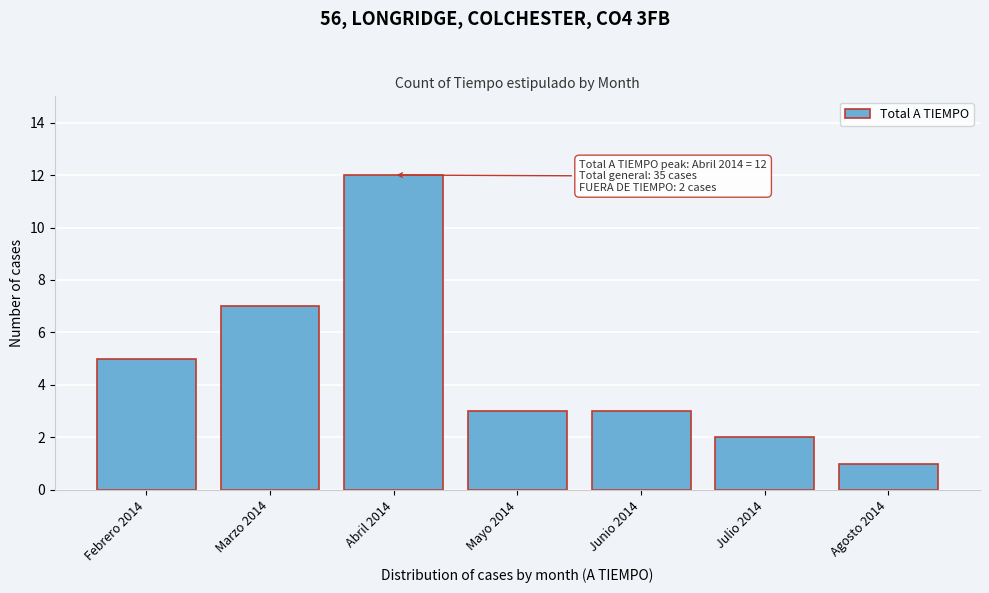

Reading left to right, list all the values displayed in this chart.

Febrero 2014=5	Marzo 2014=7	Abril 2014=12	Mayo 2014=3	Junio 2014=3	Julio 2014=2	Agosto 2014=1